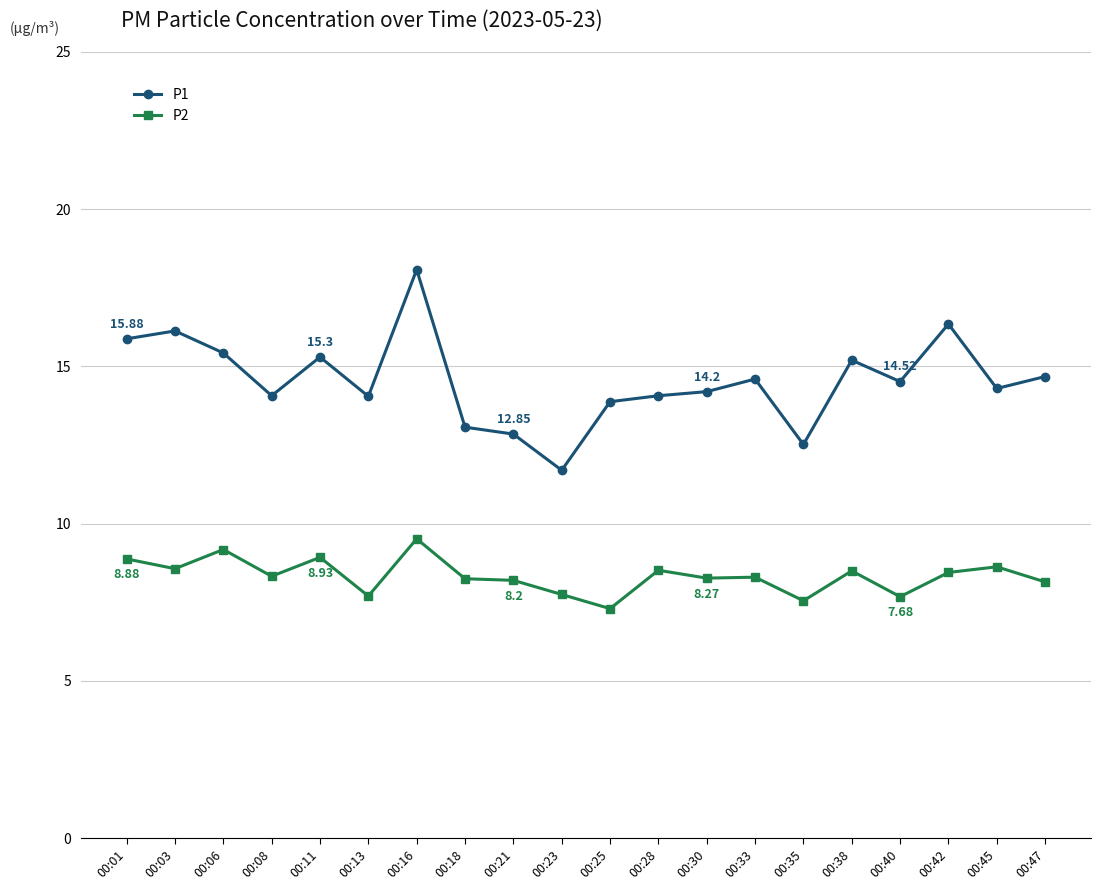

Rank the series by their maximum value, from highest to lowest.

P1, P2